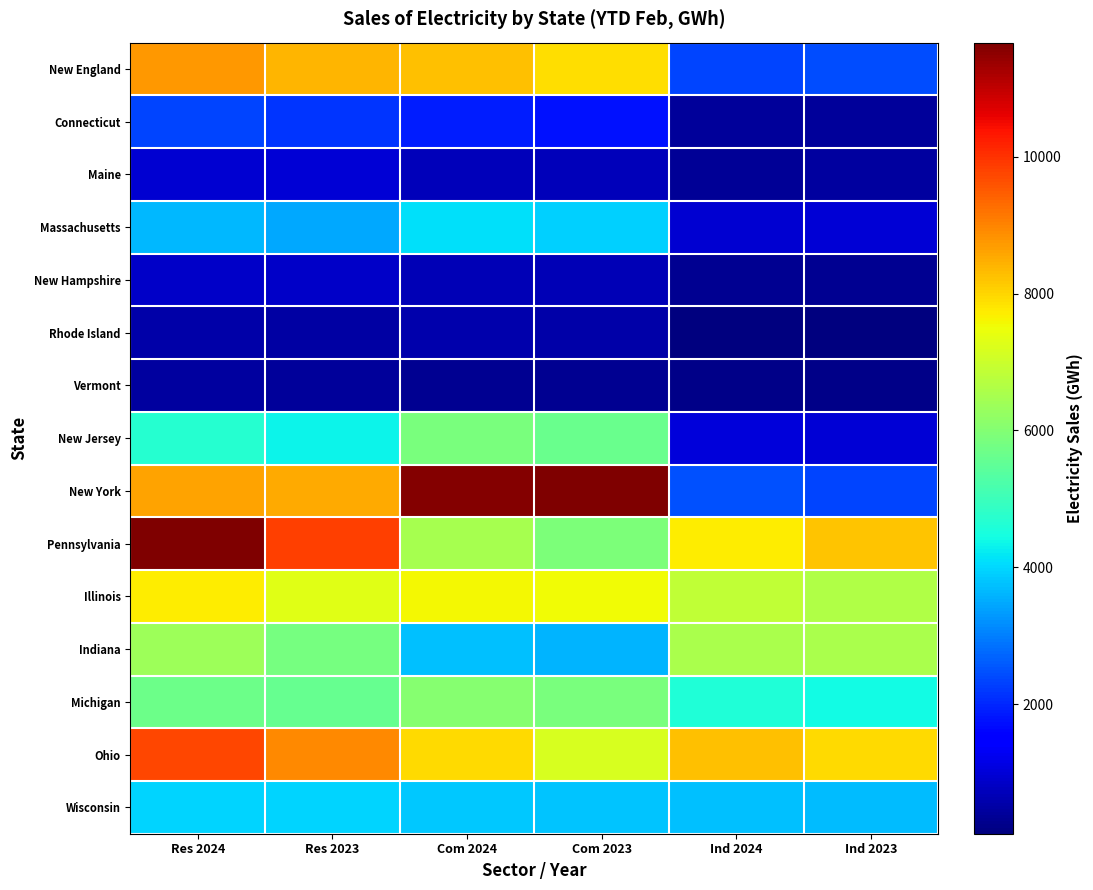

Rank the series at Ind 2023 from lowest to highest value.

Rhode Island, Vermont, New Hampshire, Connecticut, Maine, New Jersey, Massachusetts, New York, New England, Wisconsin, Michigan, Indiana, Illinois, Ohio, Pennsylvania